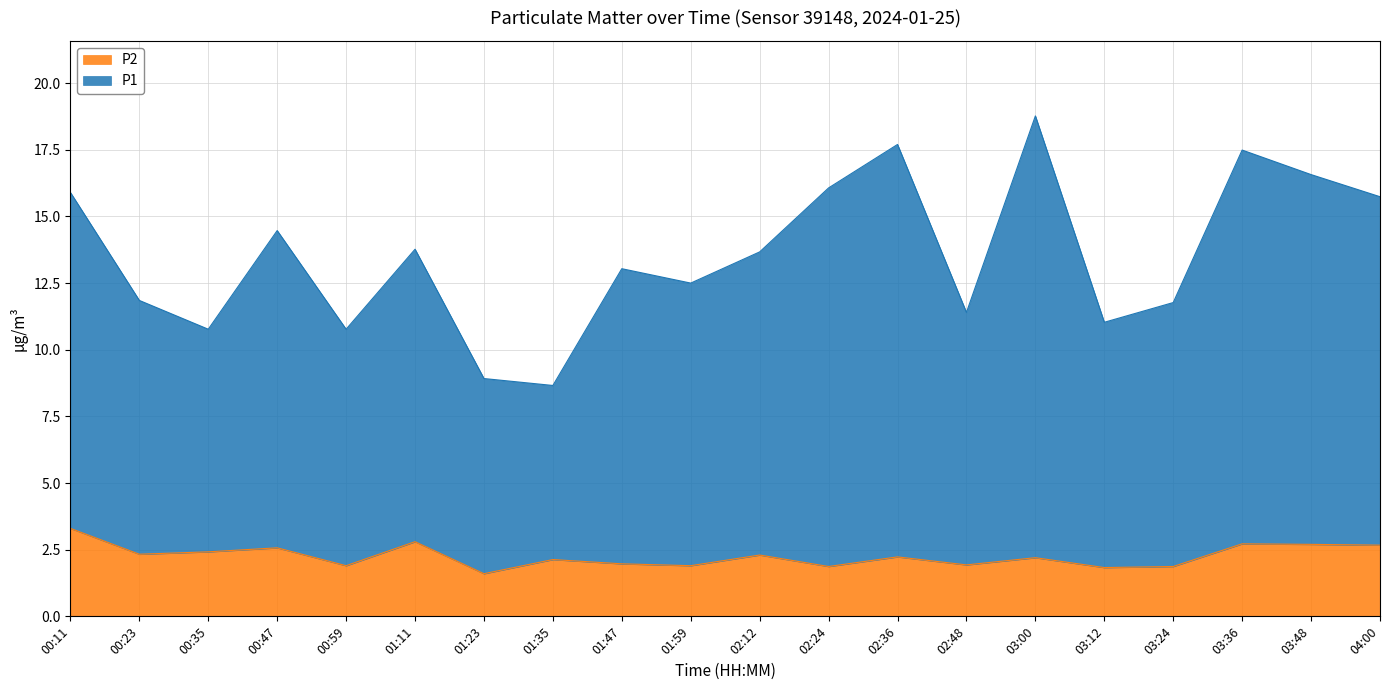

What is the spread (max minus min) of values at 00:11?

12.6